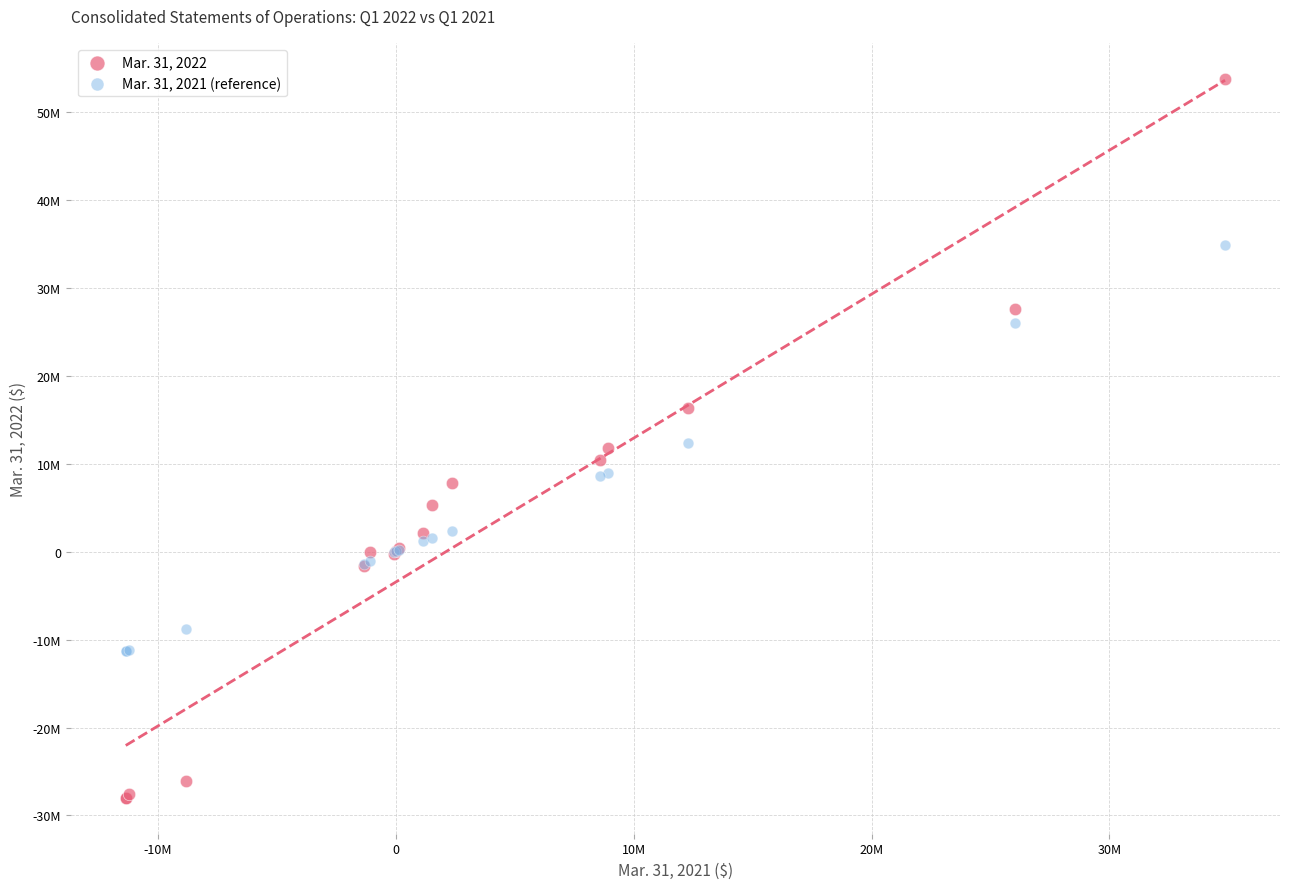

What are all the series names shown in the legend?

Mar. 31, 2022, Mar. 31, 2021 (reference)